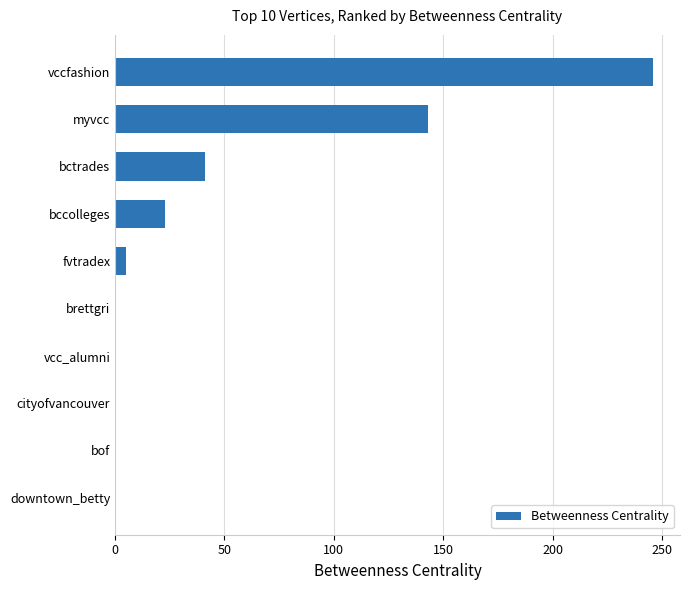

Are the bars grouped side by side (vs. stacked)?

No